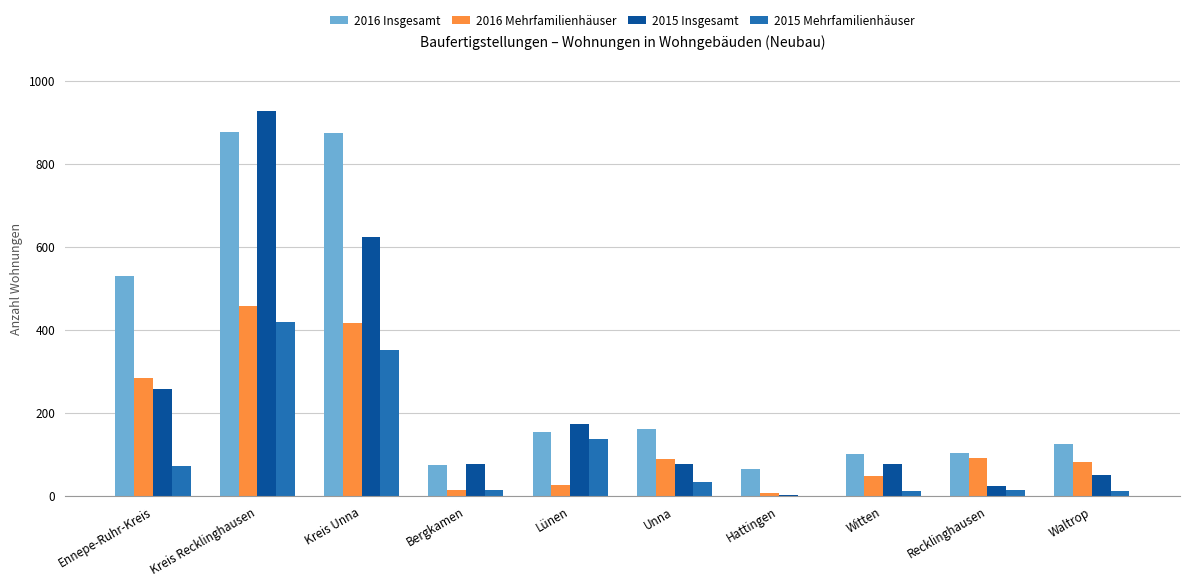

Does the chart contain stacked bars?

No